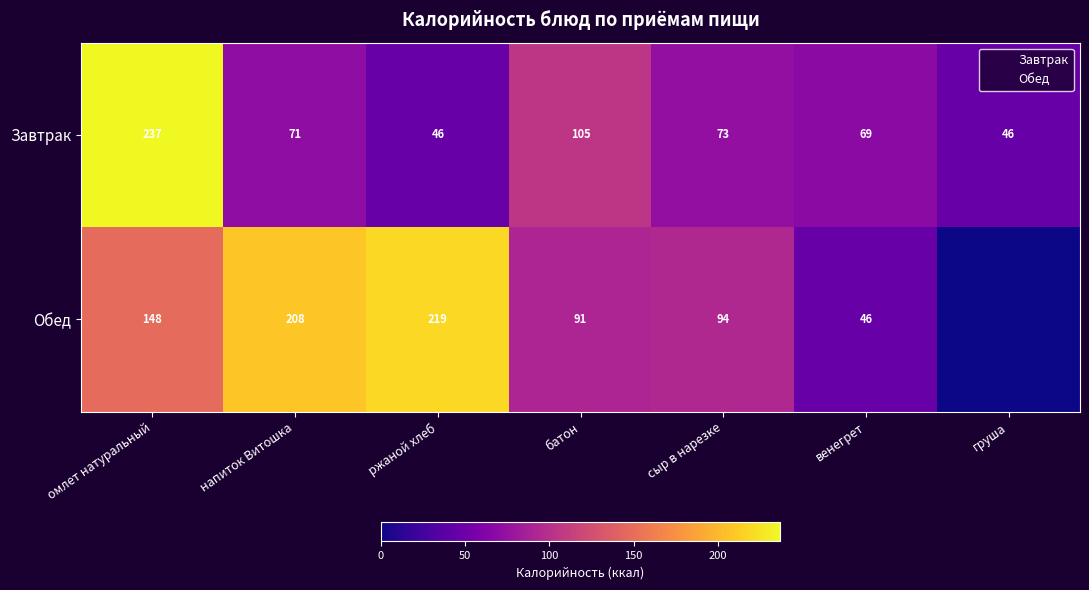

Rank the categories by Завтрак value from highest to lowest.

омлет натуральный, батон, сыр в нарезке, напиток Витошка, венегрет, ржаной хлеб, груша